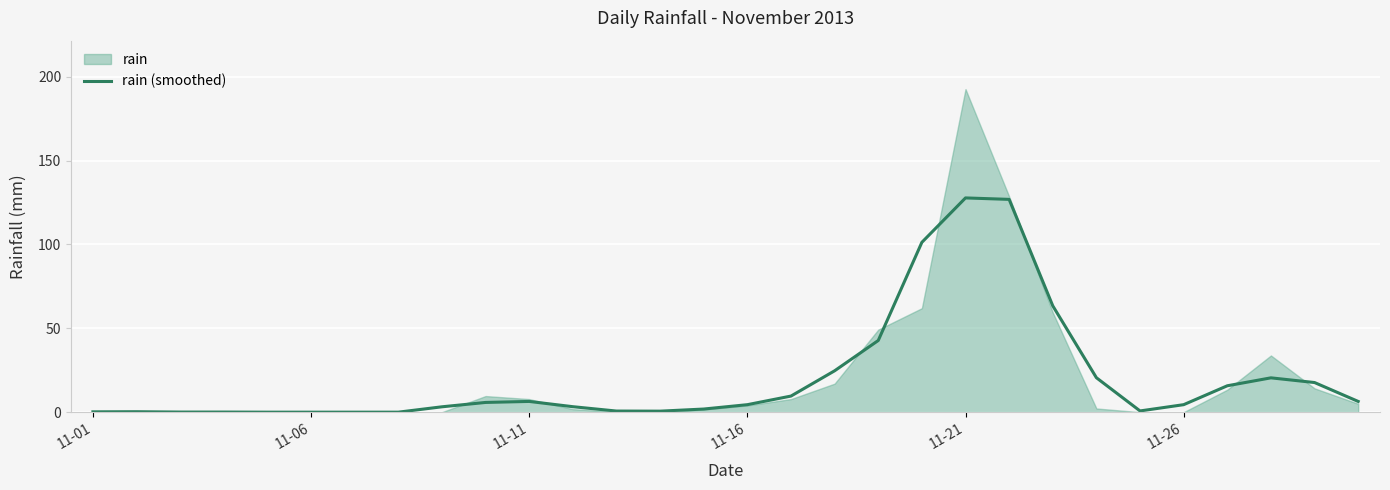

Does the chart display data point markers on the line(s)?

No